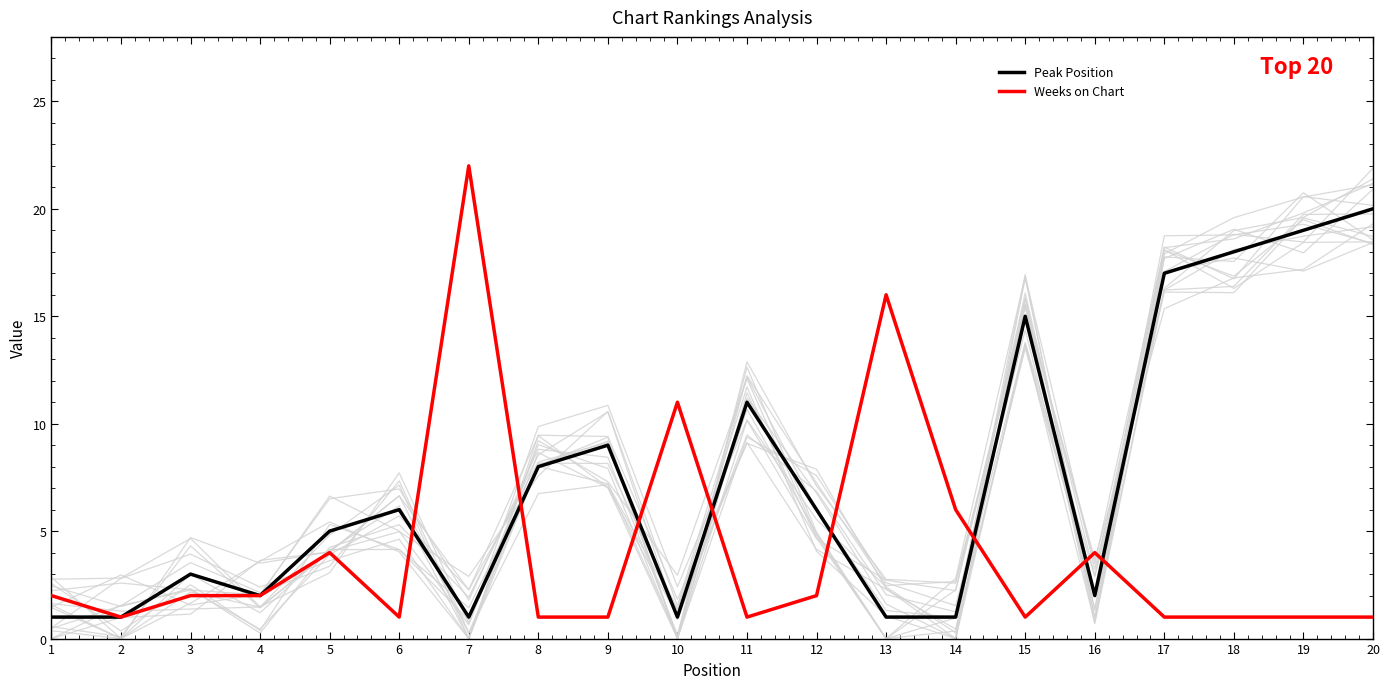

Is the value of Weeks on Chart at 4 greater than the value of Peak Position at 12?

No